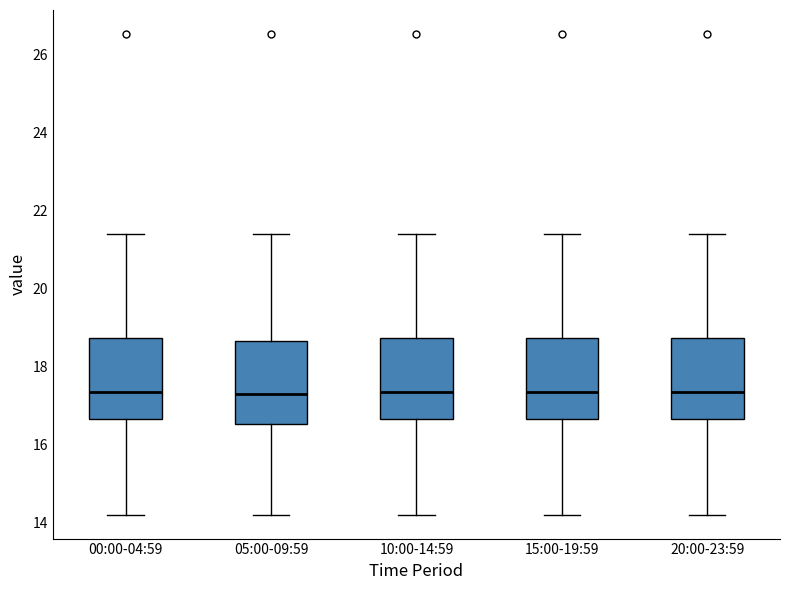

Reading left to right, read every box against the y-axis: the position of its median line, the range the box covers, and the ends of its whiskers. The values are not printed on the chart, so give them approximately, as read against the axis.

00:00-04:59: median 17.4, box 16.6 to 18.8, whiskers 14.2 to 21.4
05:00-09:59: median 17.4, box 16.6 to 18.6, whiskers 14.2 to 21.4
10:00-14:59: median 17.4, box 16.6 to 18.8, whiskers 14.2 to 21.4
15:00-19:59: median 17.4, box 16.6 to 18.8, whiskers 14.2 to 21.4
20:00-23:59: median 17.4, box 16.6 to 18.8, whiskers 14.2 to 21.4